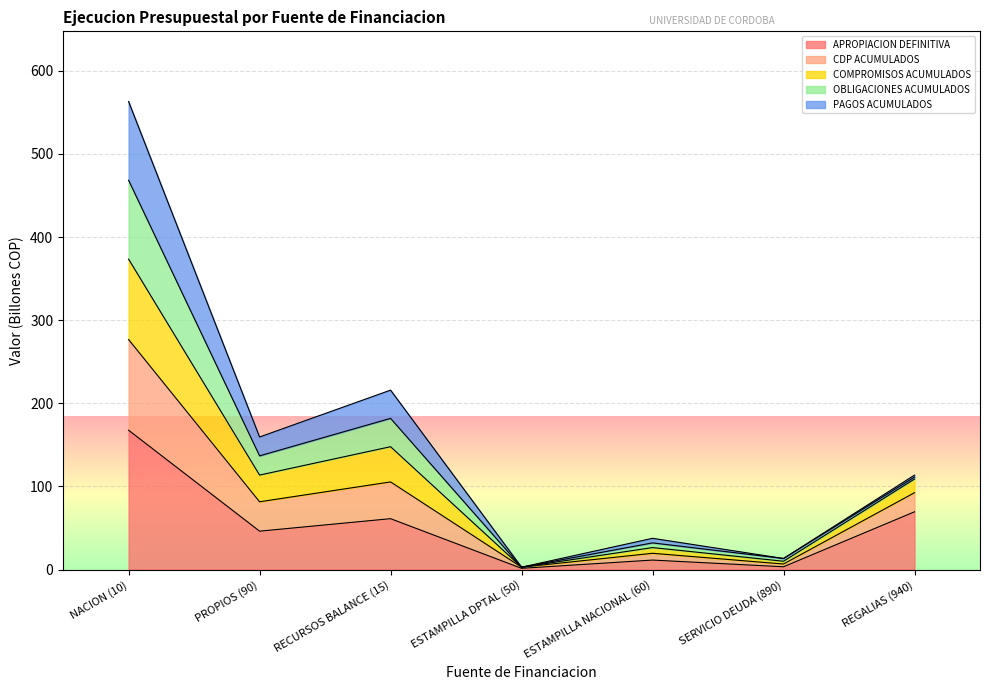

Where is the first local maximum for COMPROMISOS ACUMULADOS?

RECURSOS BALANCE (15)